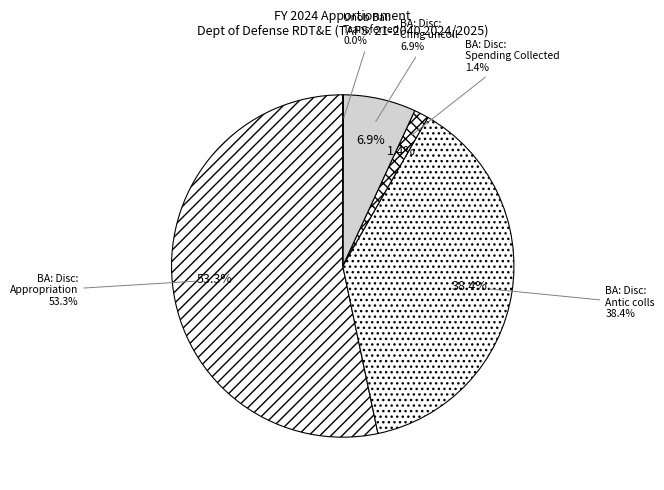

Which category has the smallest portion of the pie?

Unob Bal: Transferred from other accounts